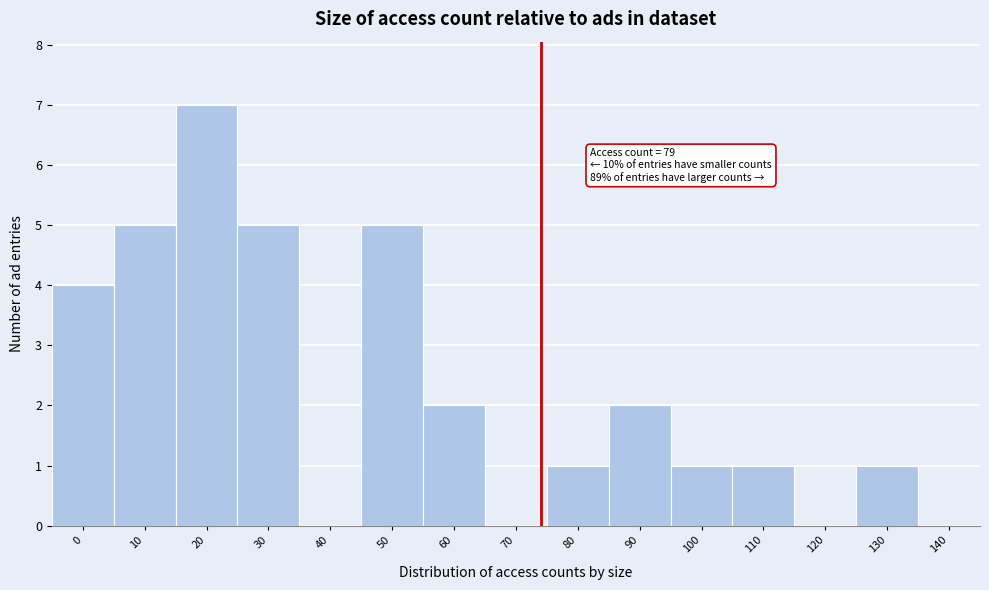

Reading left to right, extract all data points from this chart.

0=4	10=5	20=7	30=5	40=0	50=5	60=2	70=0	80=1	90=2	100=1	110=1	120=0	130=1	140=0